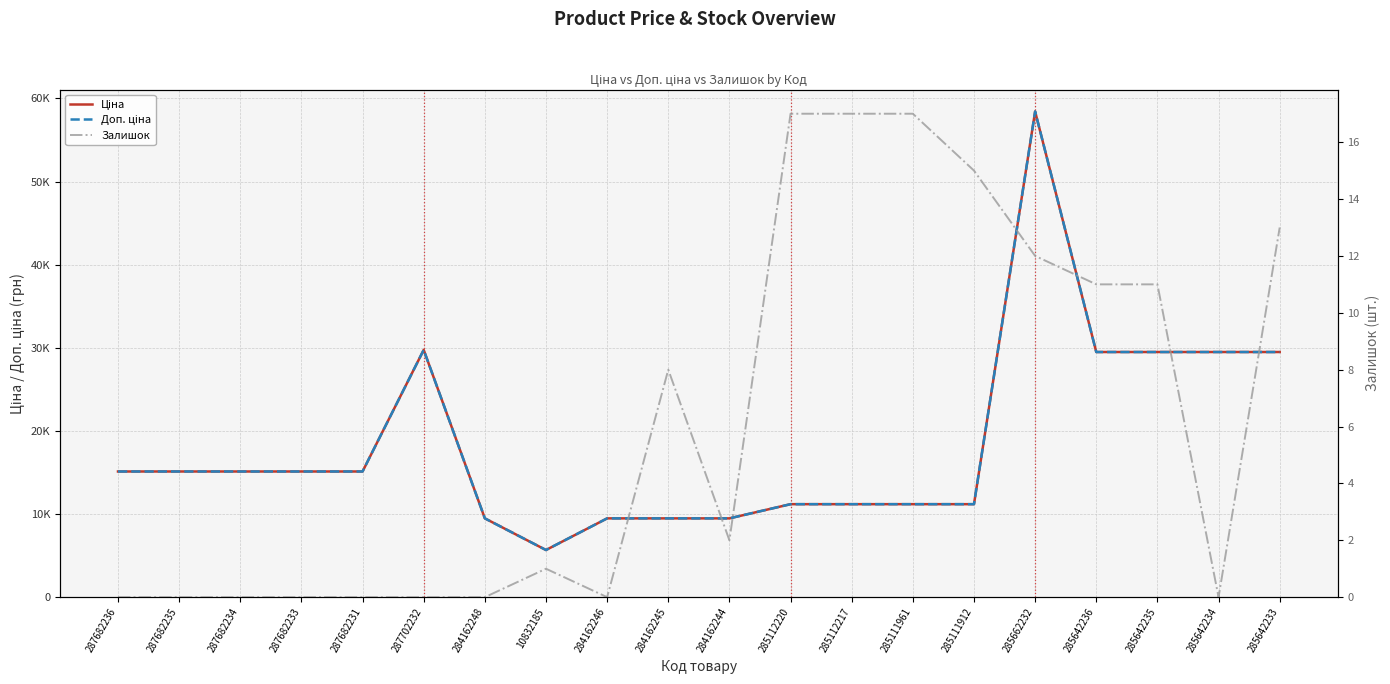

Reading left to right, what are all the values shown in this chart?

Ціна: 287682236=15120.0	287682235=15120.0	287682234=15120.0	287682233=15120.0	287682231=15120.0	287702232=29747.2	284162248=9480.1	10832185=5673.8	284162246=9480.1	284162245=9480.1	284162244=9480.1	285112220=11188.2	285112217=11188.2	285111961=11188.2	285111912=11188.2	285662232=58426.5	285642236=29491.5	285642235=29491.5	285642234=29491.5	285642233=29491.5
Доп. ціна: 287682236=15120.0	287682235=15120.0	287682234=15120.0	287682233=15120.0	287682231=15120.0	287702232=29747.2	284162248=9480.1	10832185=5673.8	284162246=9480.1	284162245=9480.1	284162244=9480.1	285112220=11188.2	285112217=11188.2	285111961=11188.2	285111912=11188.2	285662232=58426.5	285642236=29491.5	285642235=29491.5	285642234=29491.5	285642233=29491.5
Залишок: 287682236=0.0	287682235=0.0	287682234=0.0	287682233=0.0	287682231=0.0	287702232=0.0	284162248=0.0	10832185=1.0	284162246=0.0	284162245=8.0	284162244=2.0	285112220=17.0	285112217=17.0	285111961=17.0	285111912=15.0	285662232=12.0	285642236=11.0	285642235=11.0	285642234=0.0	285642233=13.0